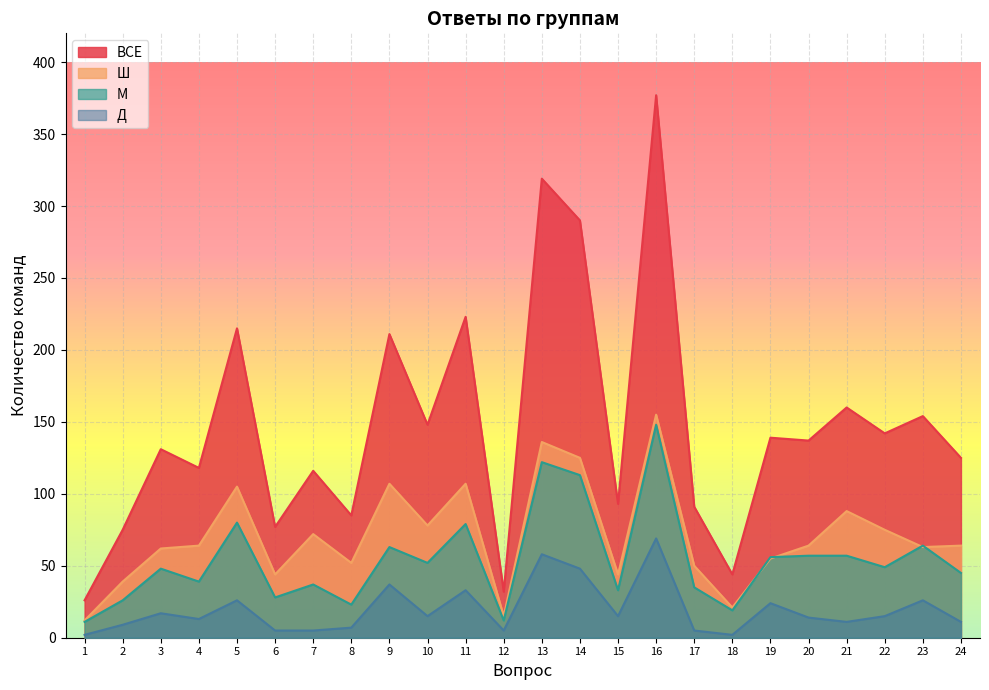

At which label does М reach its minimum?

1